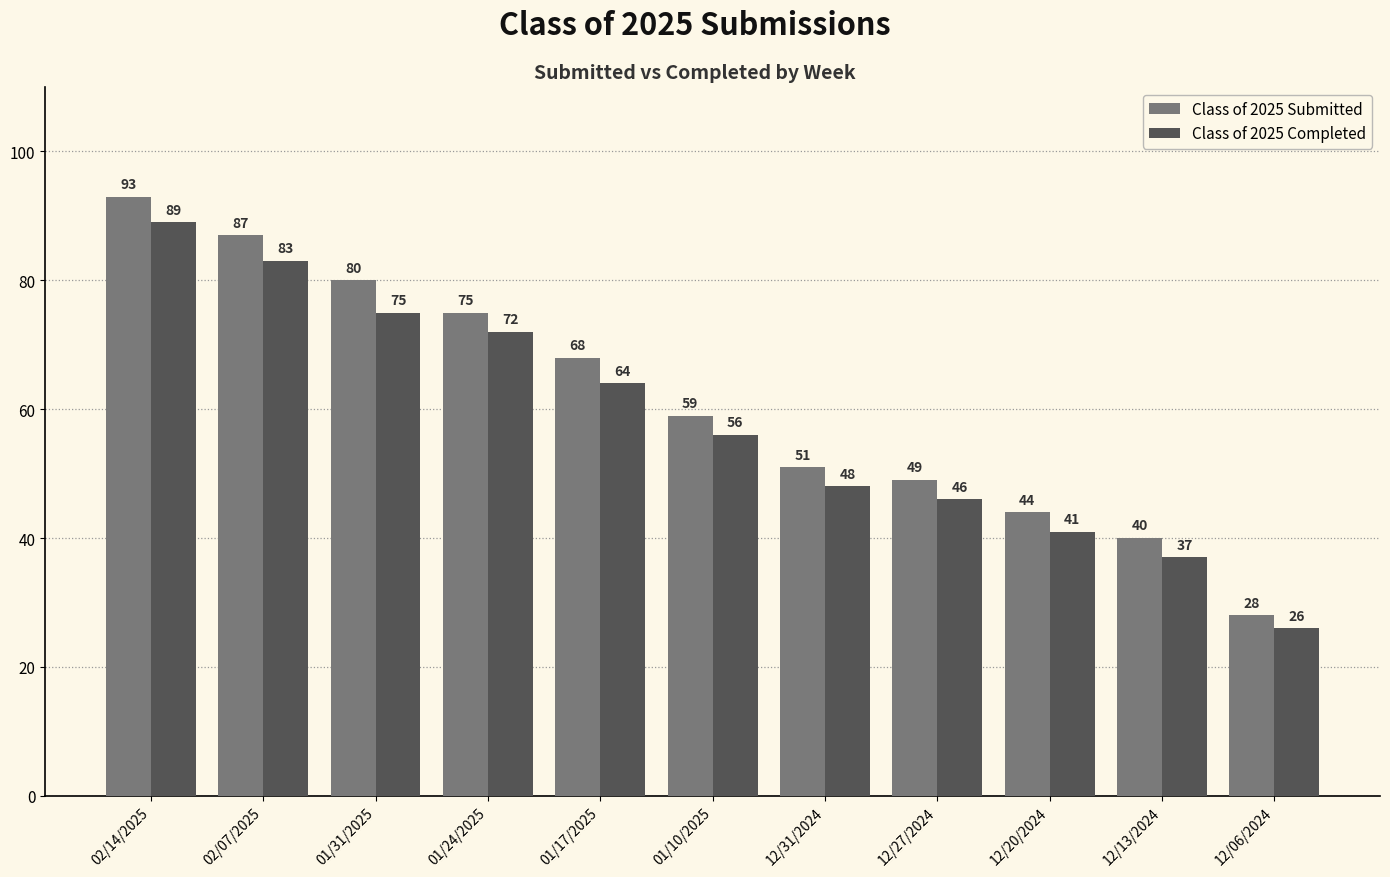

Reading left to right, list all the values displayed in this chart.

Class of 2025 Submitted: 02/14/2025=93	02/07/2025=87	01/31/2025=80	01/24/2025=75	01/17/2025=68	01/10/2025=59	12/31/2024=51	12/27/2024=49	12/20/2024=44	12/13/2024=40	12/06/2024=28
Class of 2025 Completed: 02/14/2025=89	02/07/2025=83	01/31/2025=75	01/24/2025=72	01/17/2025=64	01/10/2025=56	12/31/2024=48	12/27/2024=46	12/20/2024=41	12/13/2024=37	12/06/2024=26